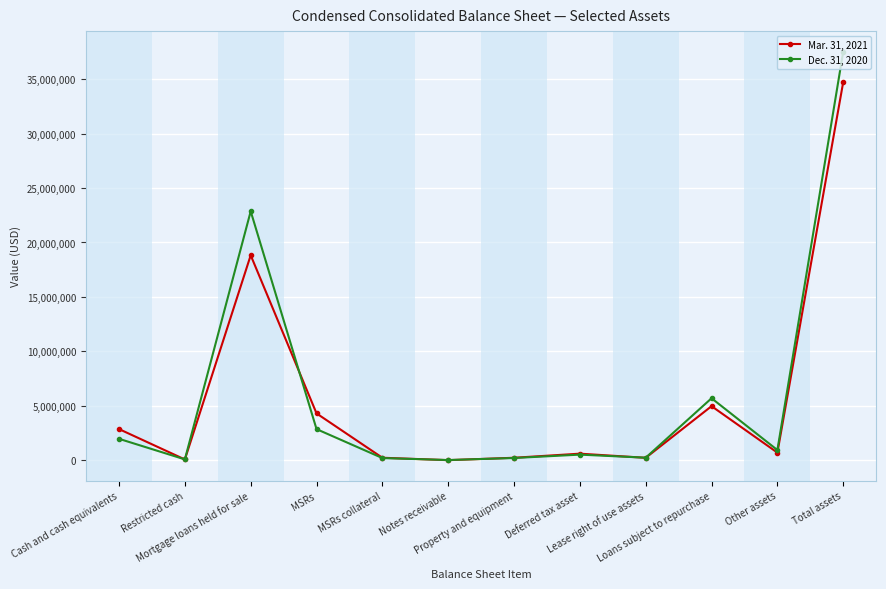

Where is Mar. 31, 2021 nearest to the value 17372089?

Mortgage loans held for sale